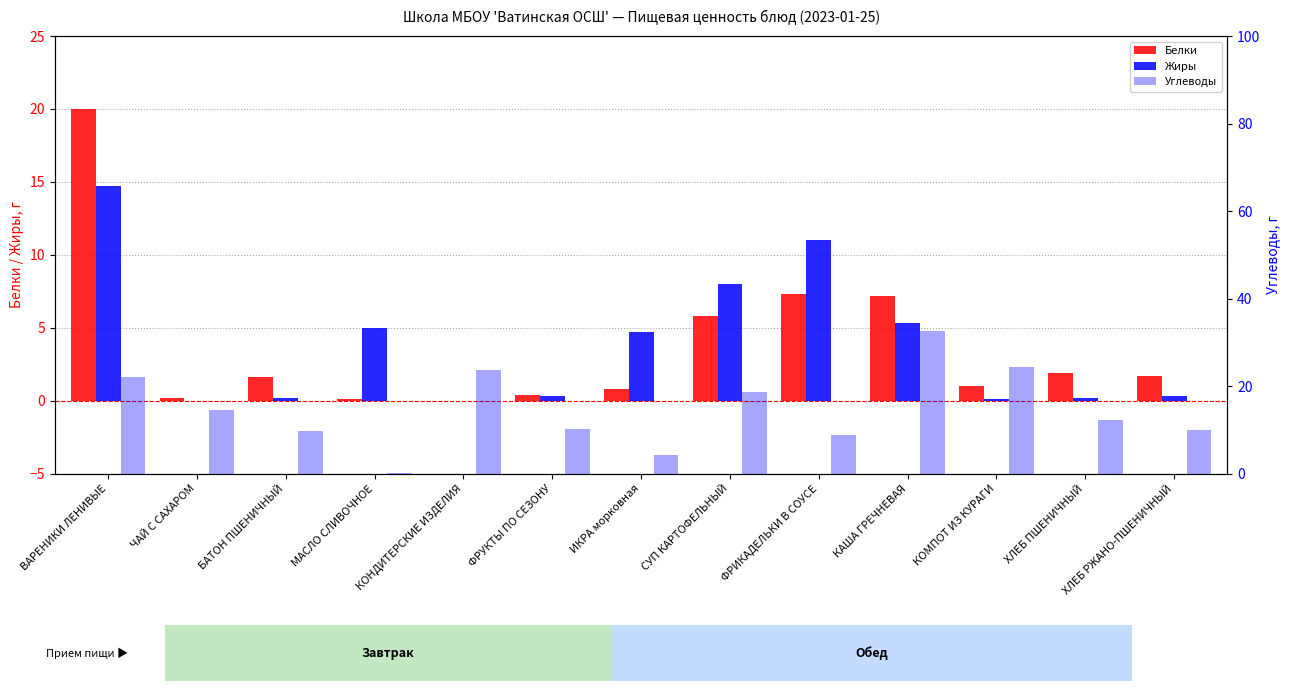

At which label does Углеводы first exceed 12?

ВАРЕНИКИ ЛЕНИВЫЕ